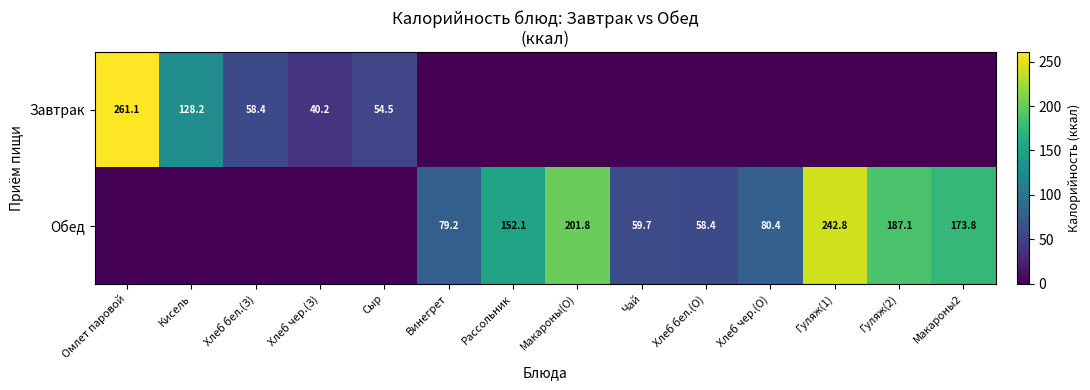

What is the greatest value displayed?

261.1